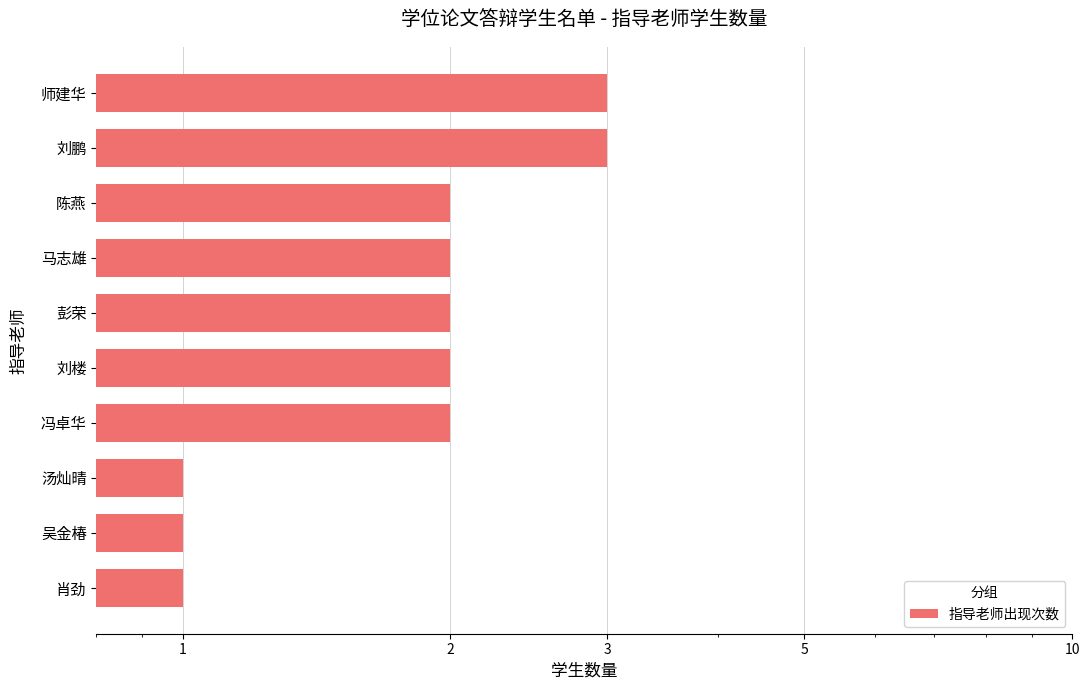

What is the sum of all values?

19